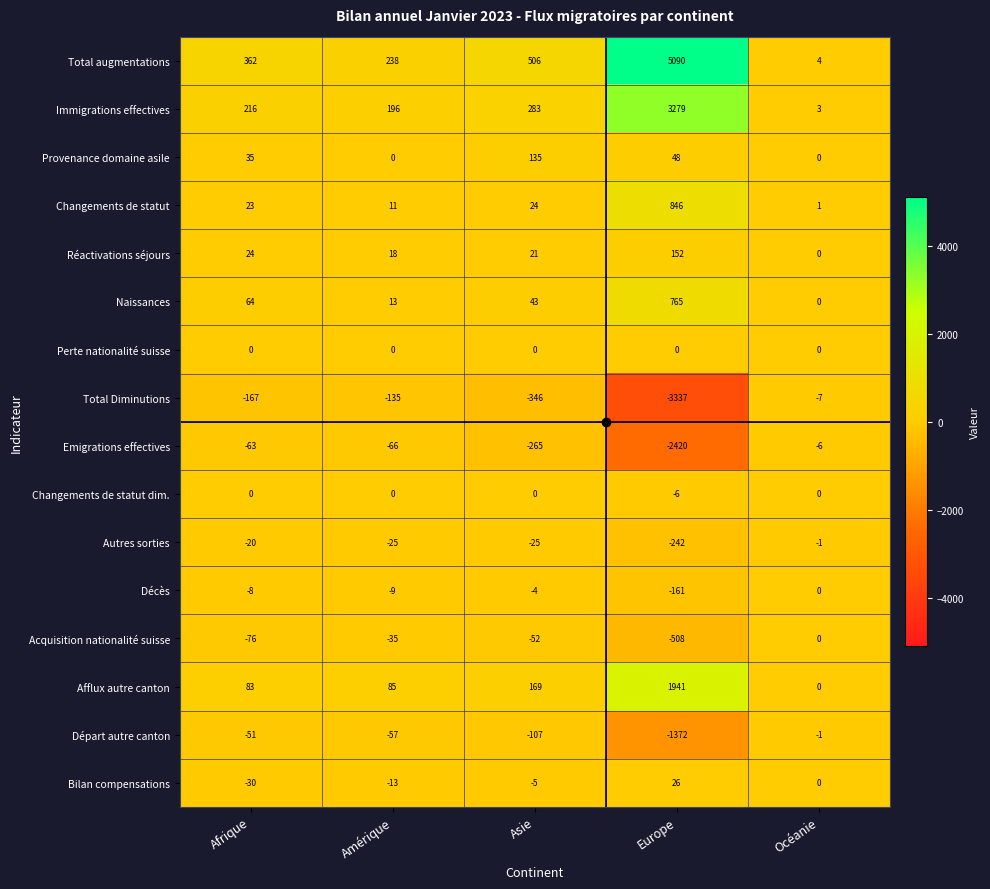

At how many categories does at least one series exceed 4934?

1